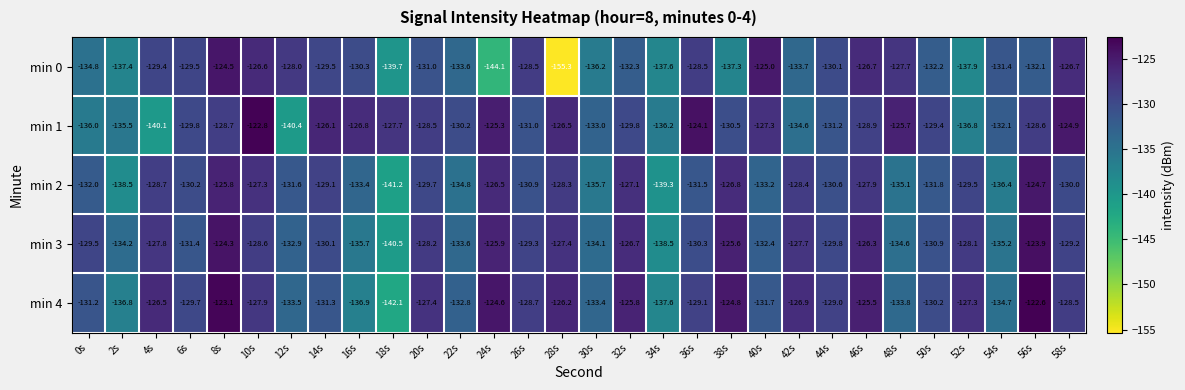

At which label is min 2 closest to -132?

0s